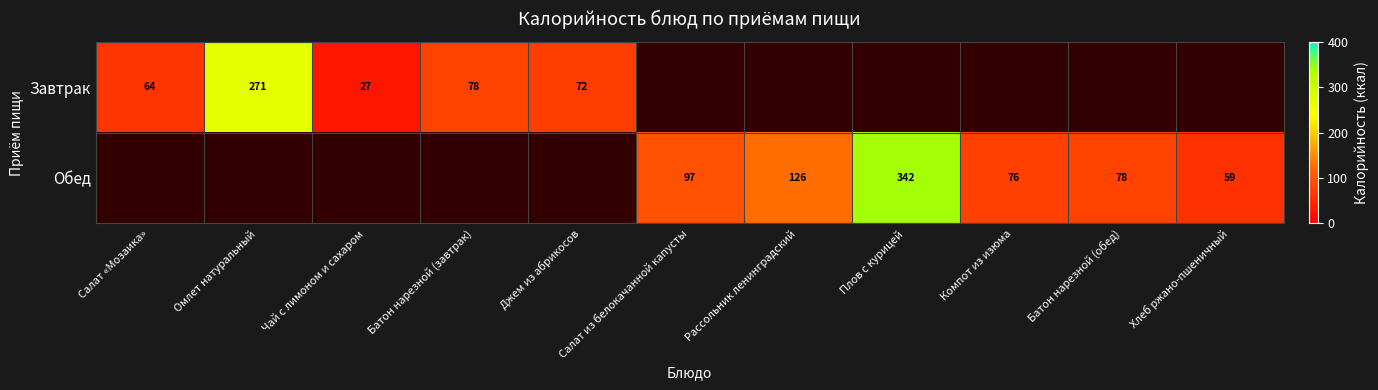

The value of Обед at Хлеб ржано-пшеничный is 102.5. True or false?

False